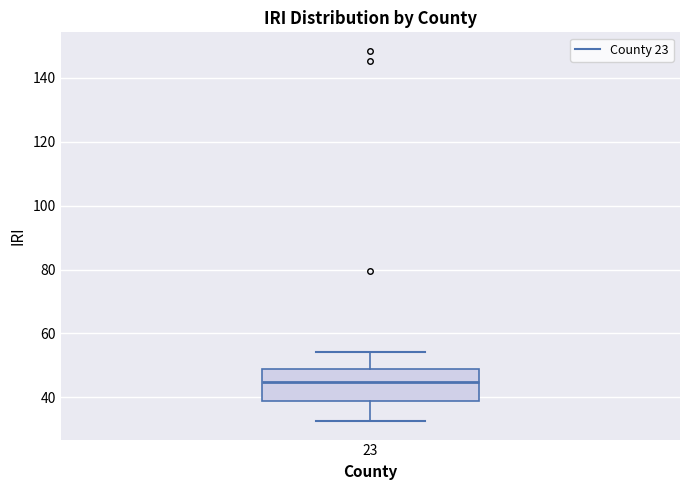

Read this box plot against the y-axis: the position of the median line, the range covered by the box, and the ends of both whiskers. The values are not printed on the chart, so give them approximately, as read against the axis.

median 44, box 38 to 48, whiskers 32 to 54